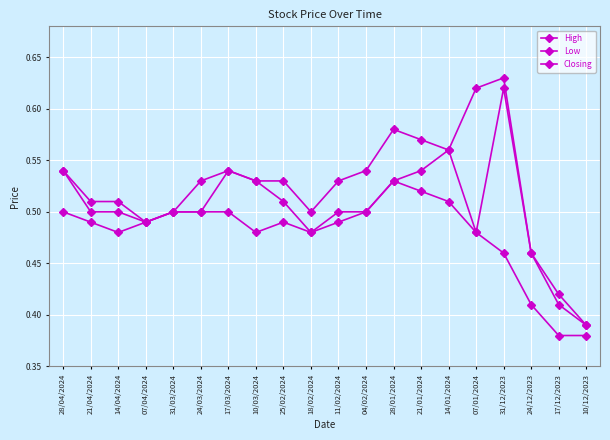

How many lines are shown in the chart?

3